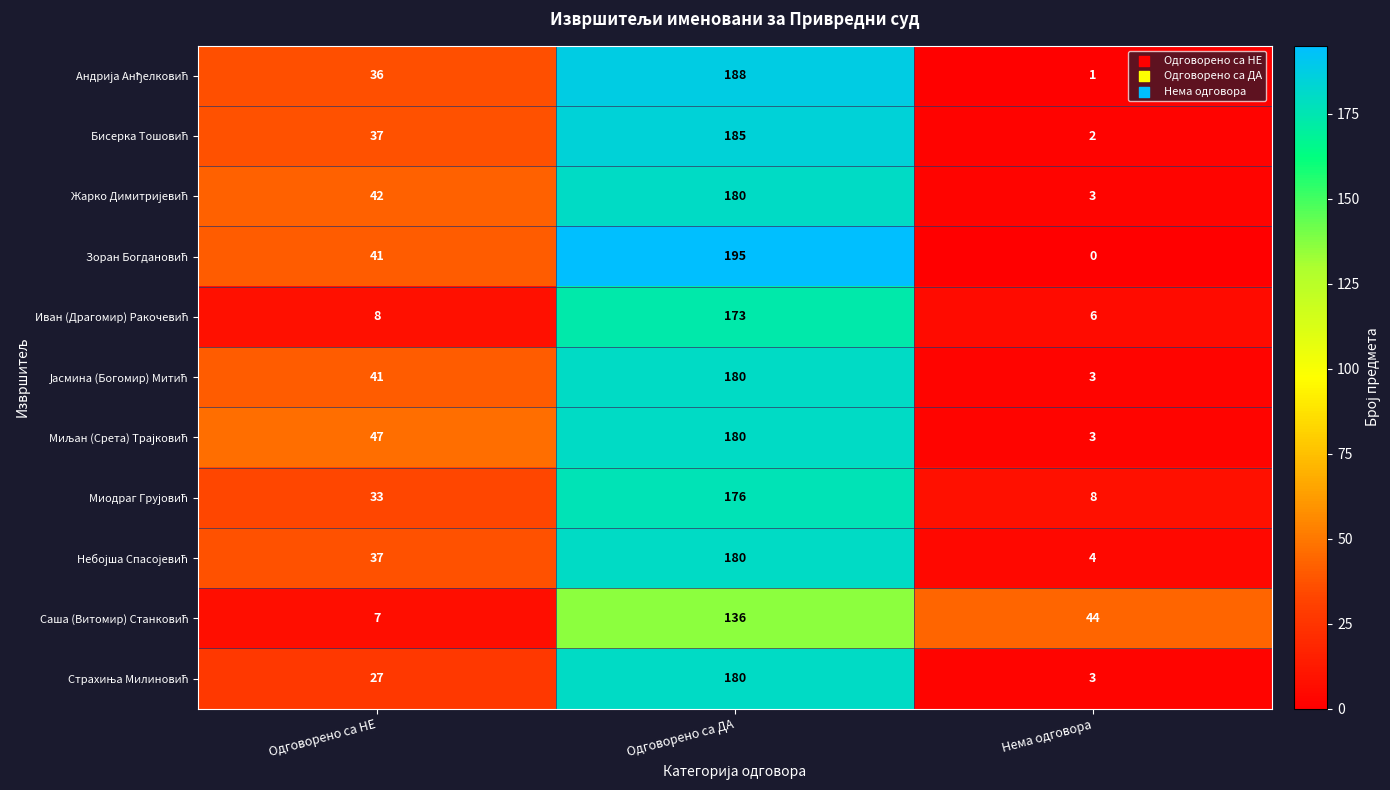

What is the maximum value shown in the chart?

195